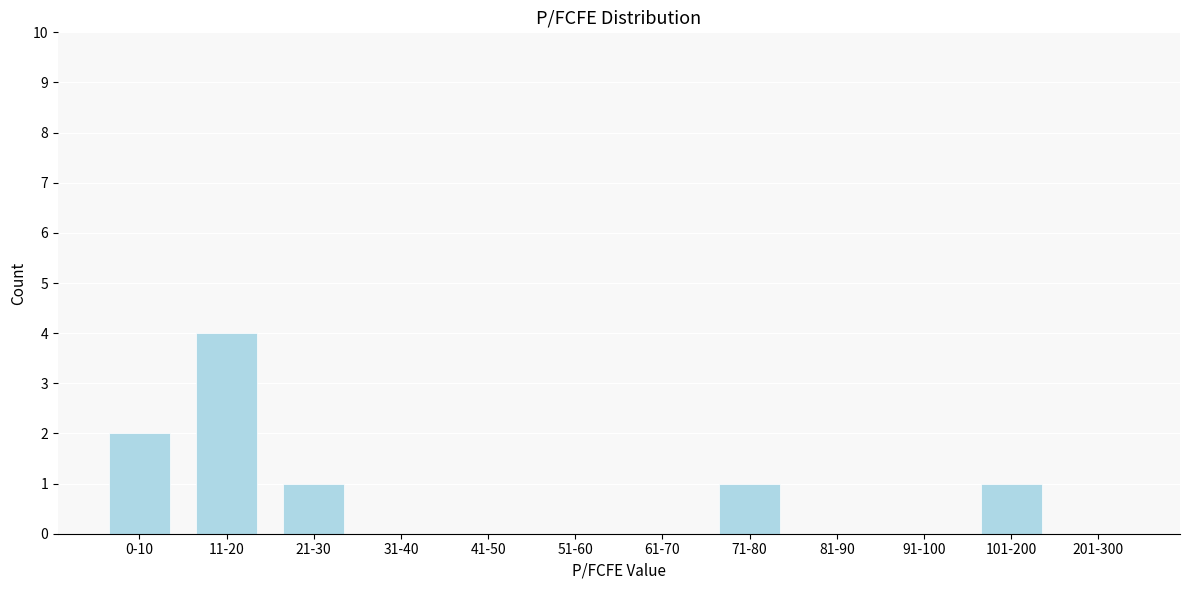

Reading left to right, transcribe all the data shown in this chart.

0-10=2	11-20=4	21-30=1	31-40=0	41-50=0	51-60=0	61-70=0	71-80=1	81-90=0	91-100=0	101-200=1	201-300=0